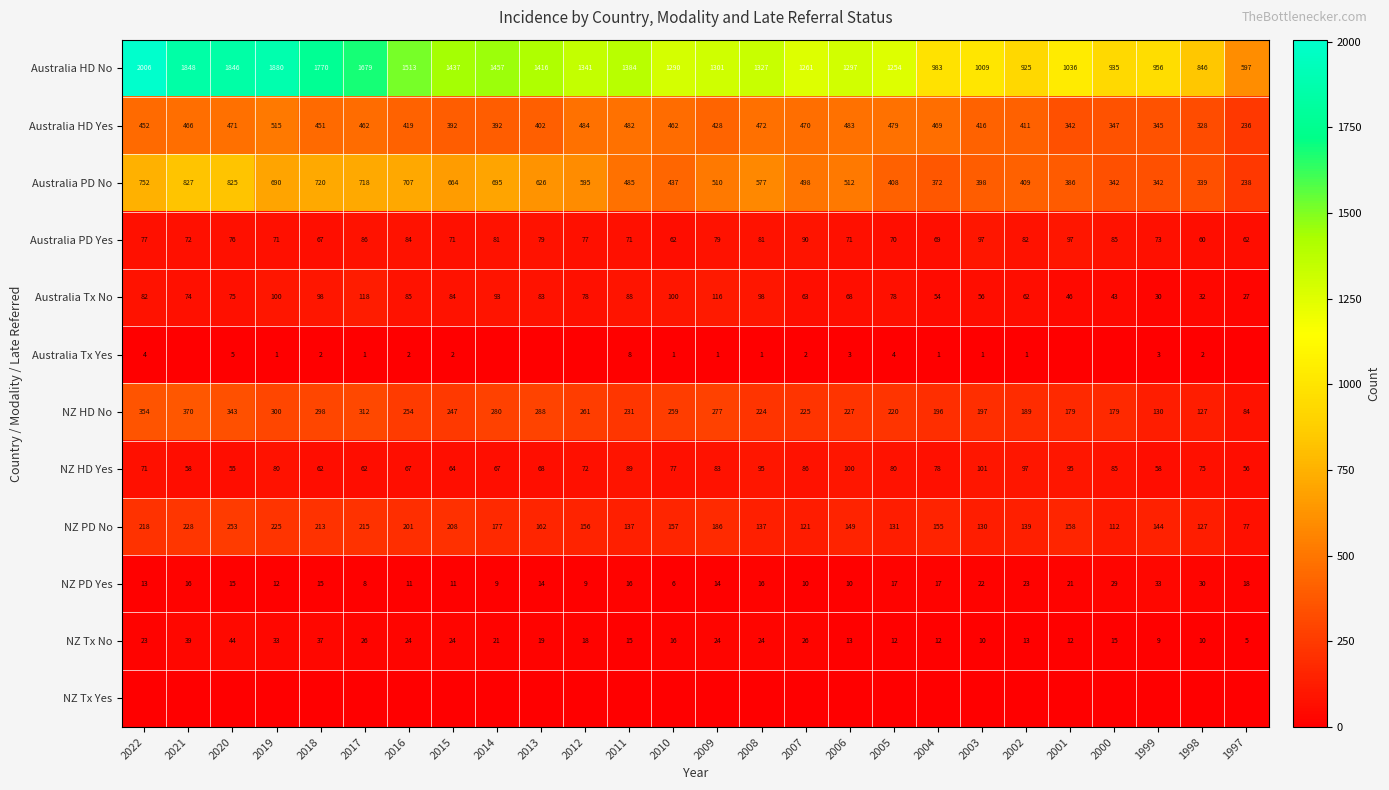

How many data points in Australia Tx No are less than 78?

12